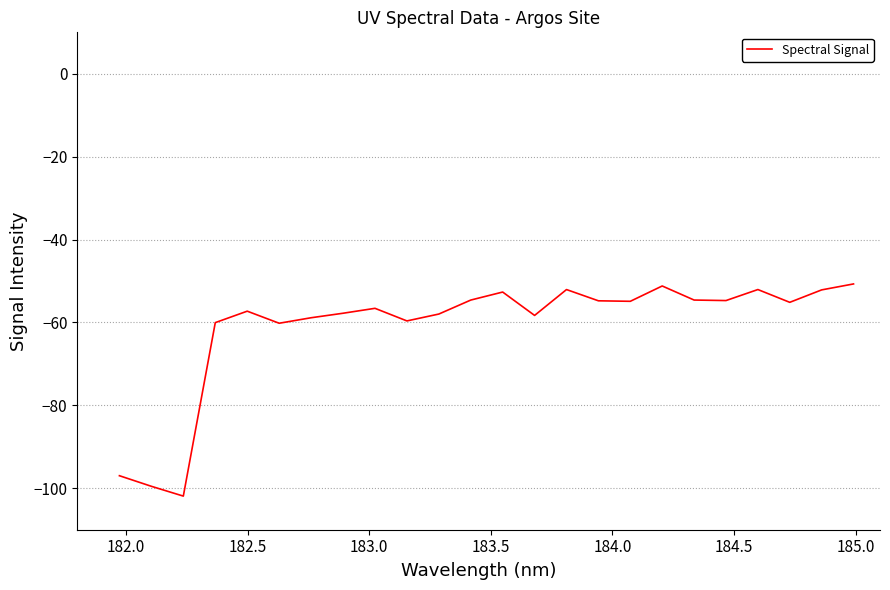

What is the difference between the maximum and minimum values?

51.2